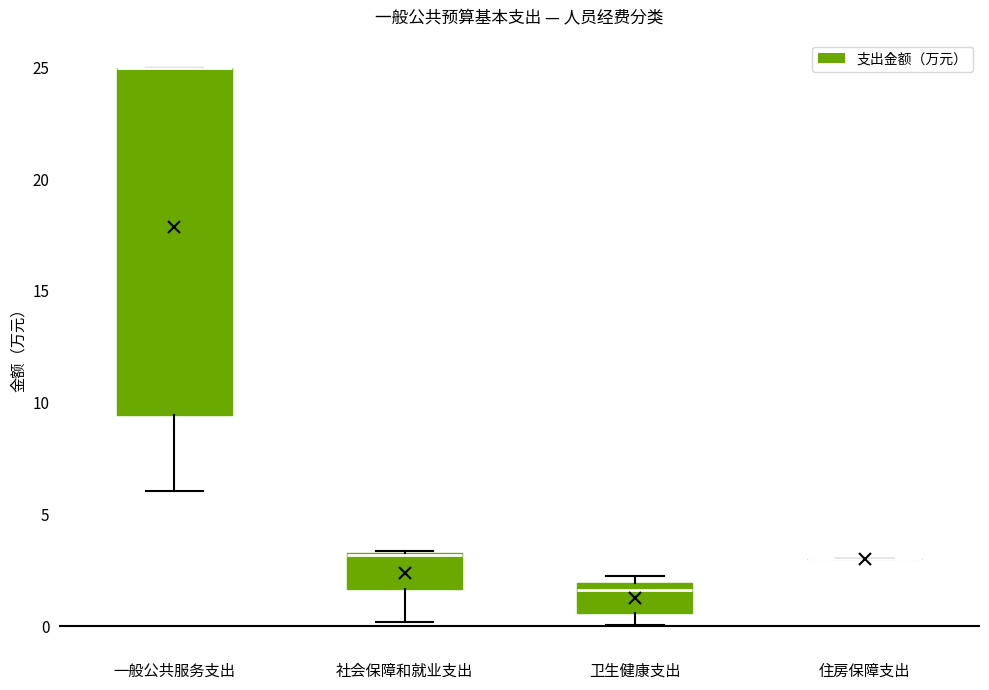

Reading left to right, read every box against the y-axis: the position of its median line, the range the box covers, and the ends of its whiskers. The values are not printed on the chart, so give them approximately, as read against the axis.

一般公共服务支出: median 25.0 (drawn on the box's upper edge), box 9.5 to 25.0, whiskers 6.0 to 25.0
社会保障和就业支出: median 3.0 (drawn on the box's upper edge), box 1.5 to 3.5, whiskers 0.0 to 3.5
卫生健康支出: median 1.5, box 0.5 to 2.0, whiskers 0.0 to 2.0 (just above the box's upper edge)
住房保障支出: box collapsed to a line at 3.0, whiskers 3.0 to 3.0